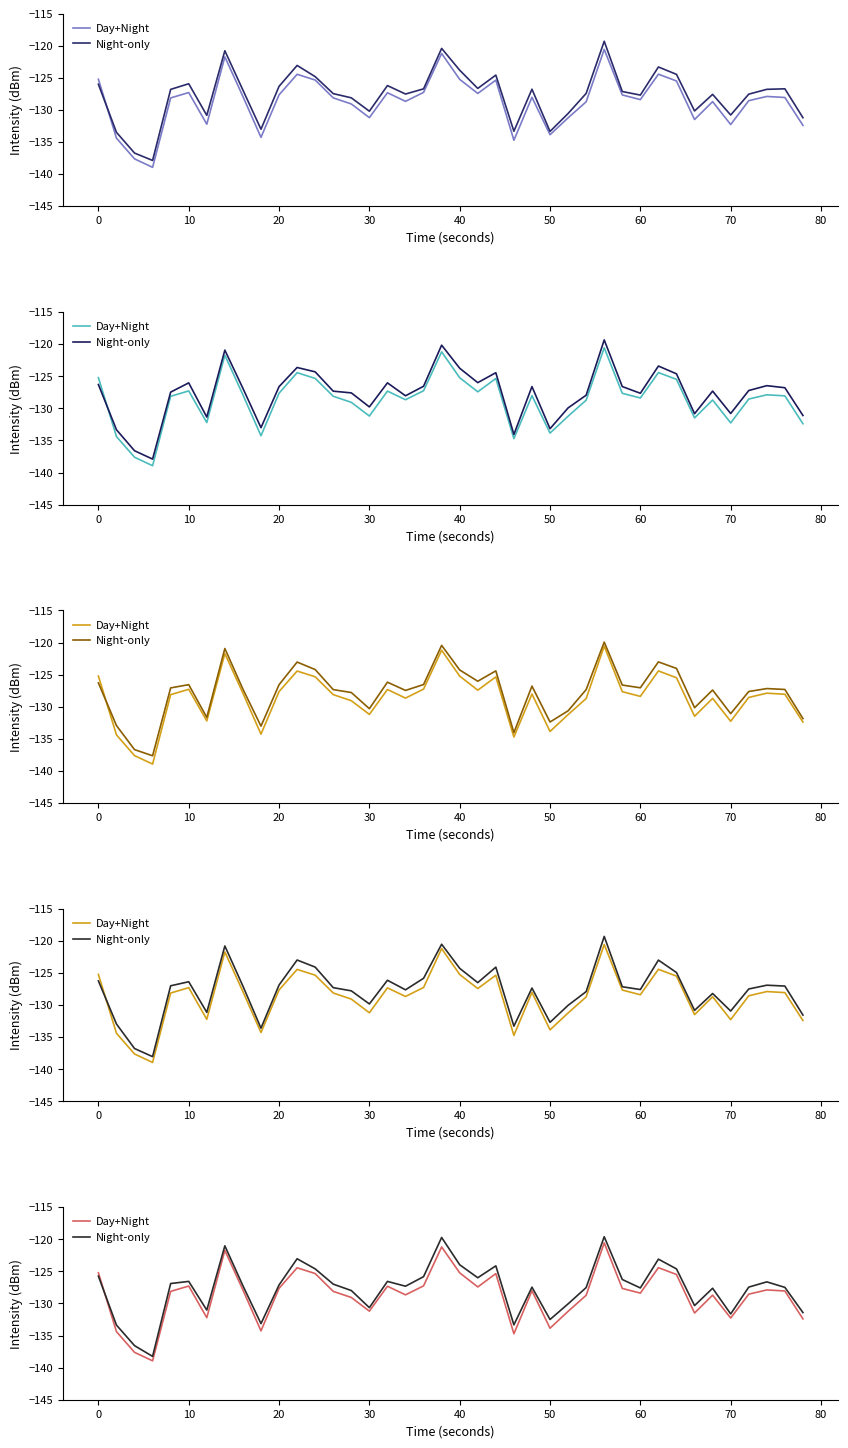

The value of Day+Night at 14 is -192.2. True or false?

False